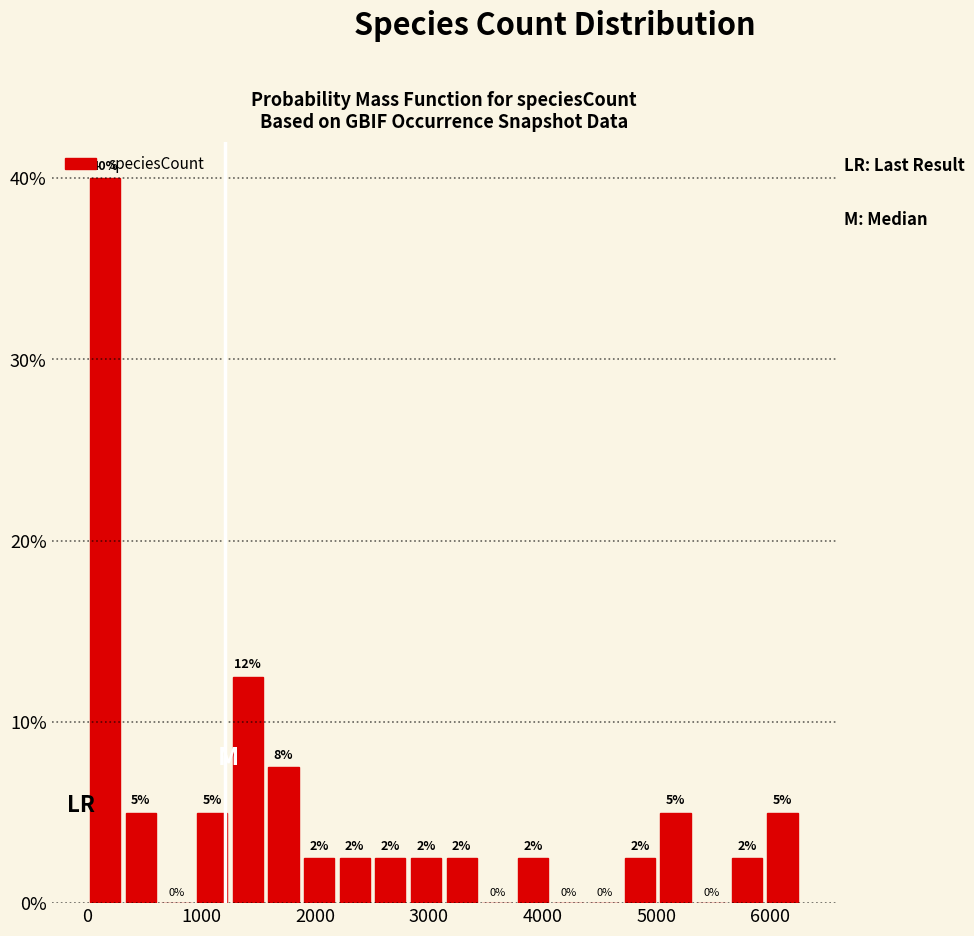

Read against the x-axis, roughly where is the centre of the tallest bar?

200